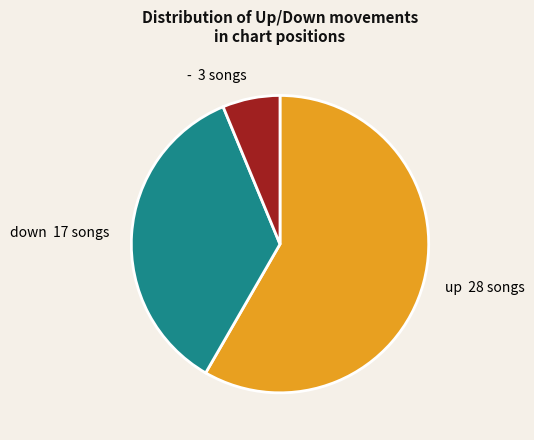

Which category has the biggest portion of the pie?

up